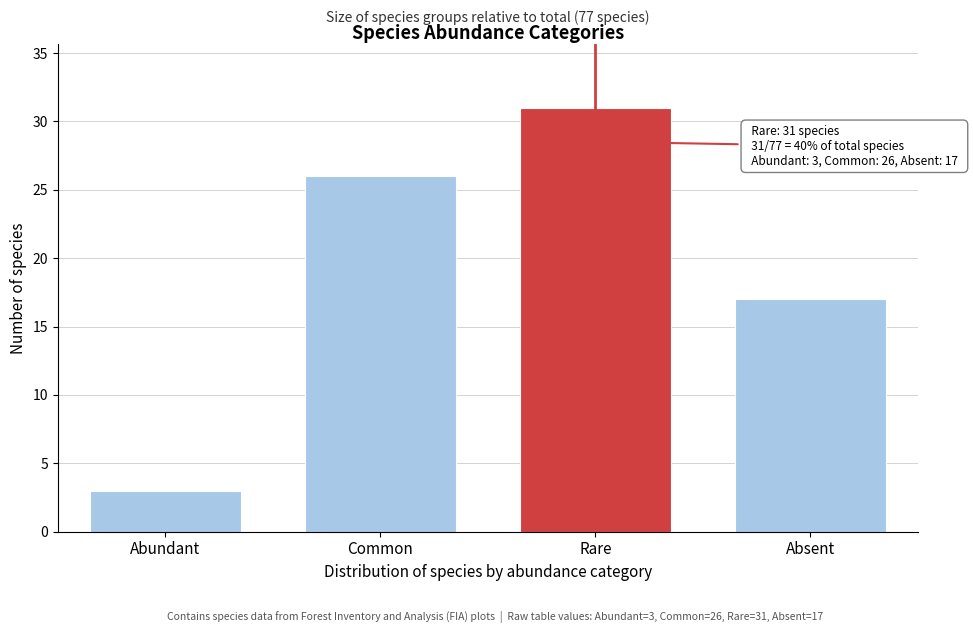

Reading right to left, list all the values displayed in this chart.

17	31	26	3